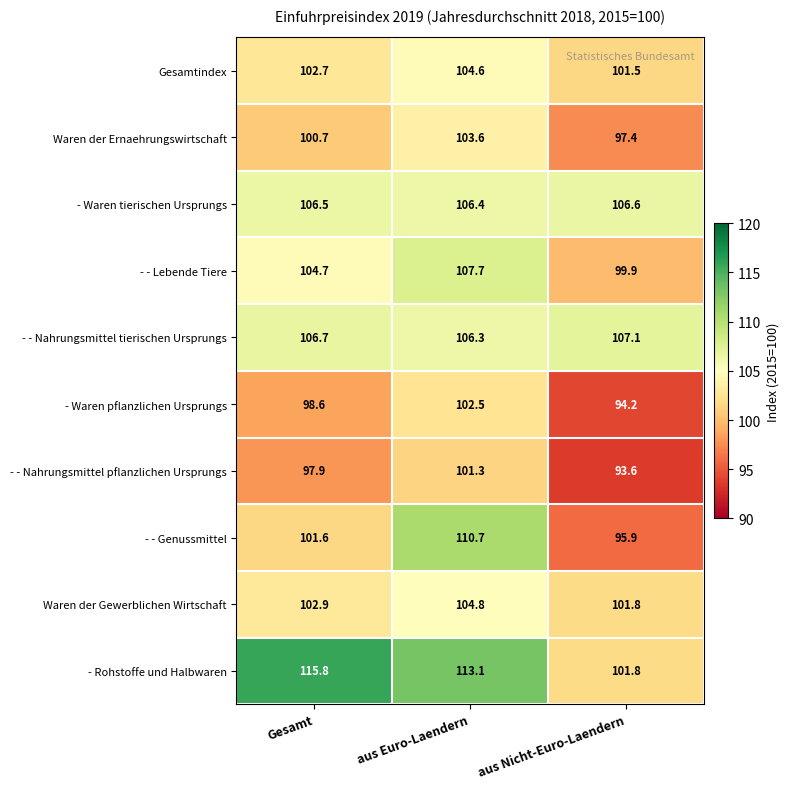

What is the difference between the maximum and minimum values in the Gesamtindex series?

3.1